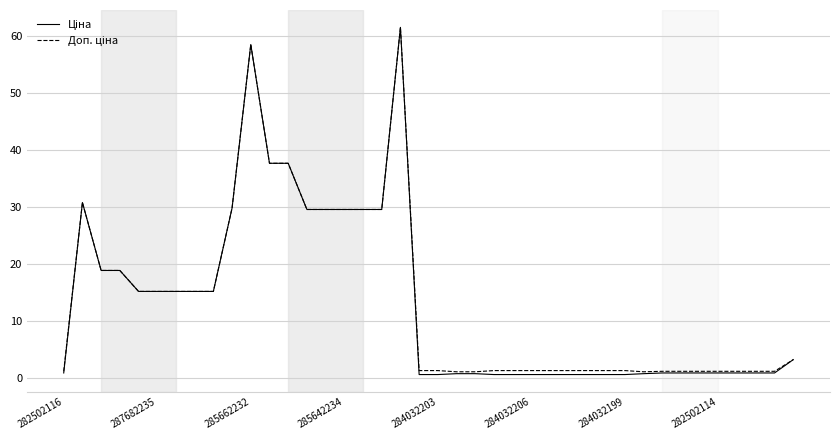

Is this an area chart (filled region under the line)?

No